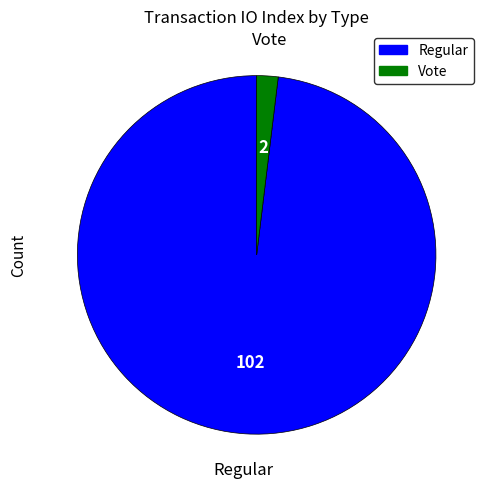

Do Vote and Regular together represent more than half of the pie?

Yes